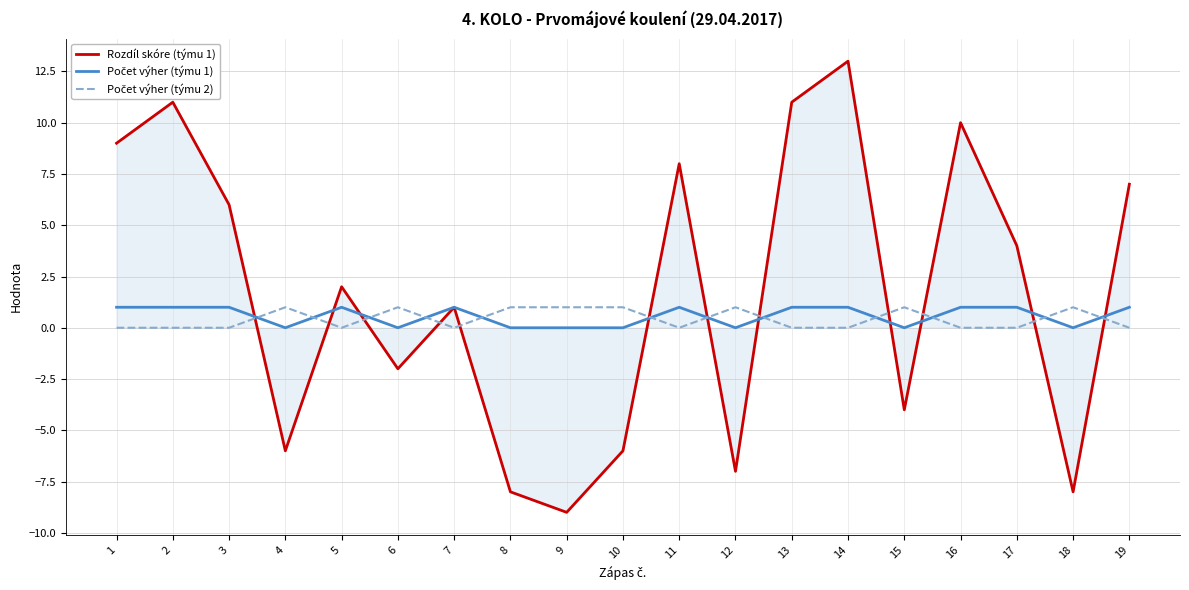

Is it true that Rozdíl skóre (týmu 1) equals -9 at 9?

True